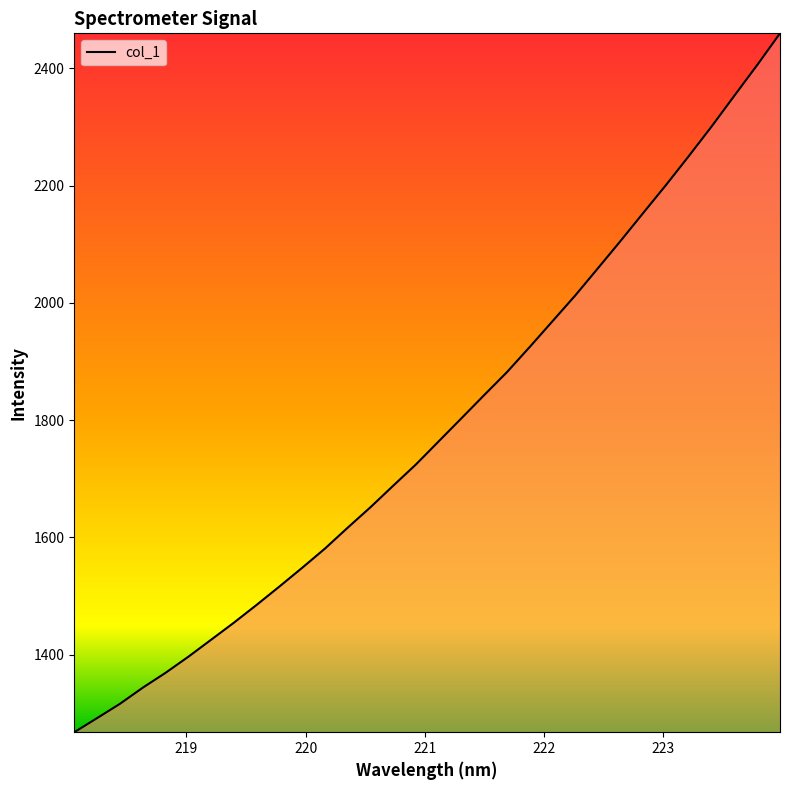

What is the maximum value shown in the chart?

2459.6